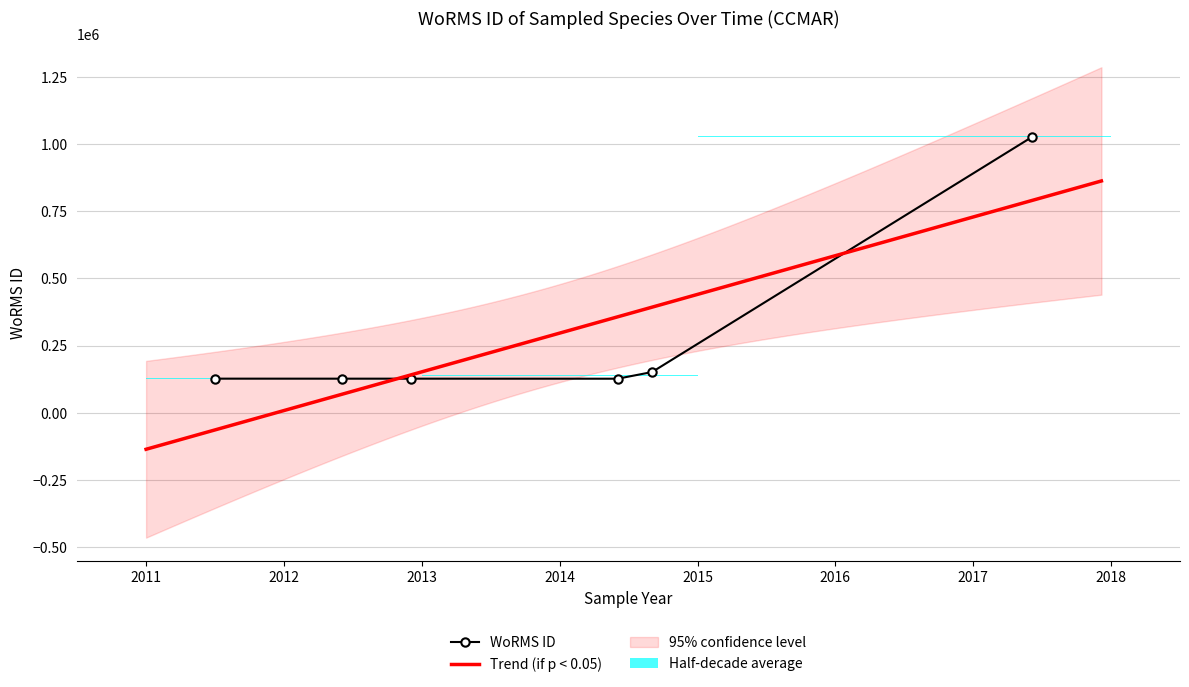

Rank the categories by value from highest to lowest.

2017-06-06, 2014-09-01, 2011-07-03, 2012-11-30, 2012-06-01, 2014-06-01